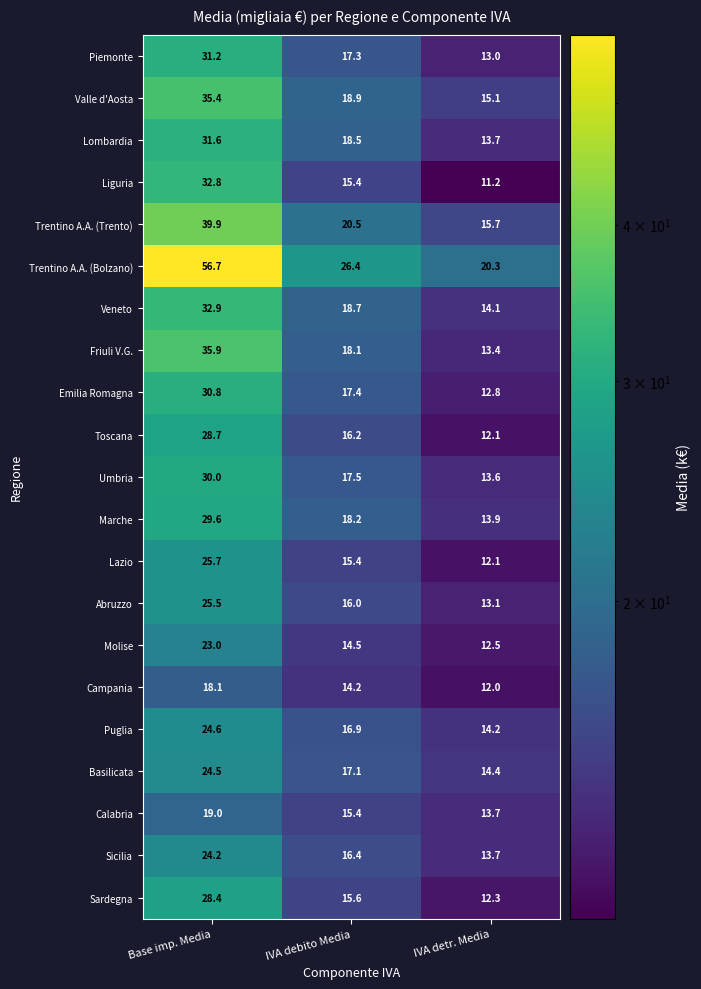

What is the difference between the Sardegna values at IVA detr. Media and Base imp. Media?

16.1